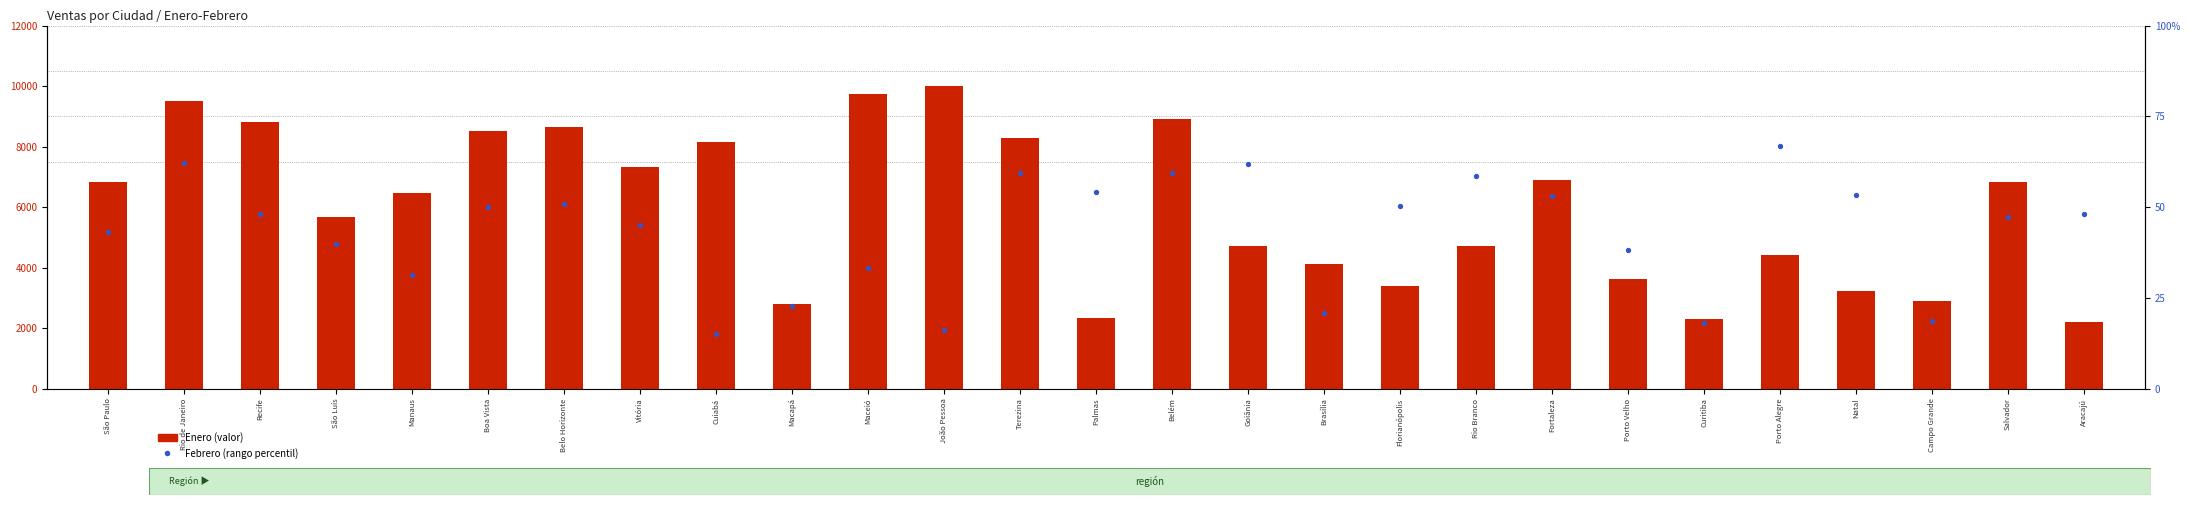

What are all the series names shown in the legend?

Enero, Febrero